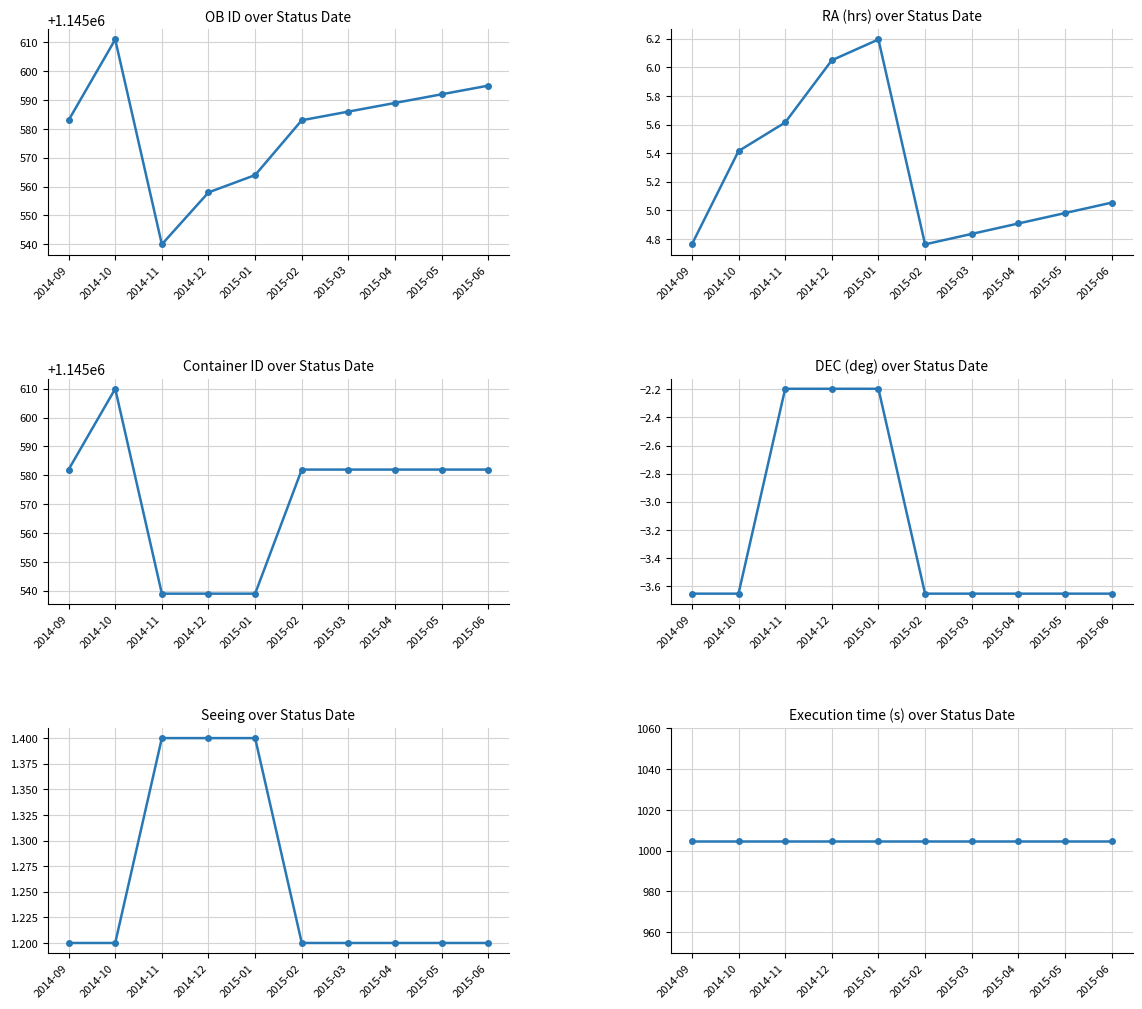

What is the spread (max minus min) of values at 2014-11?

1145542.2